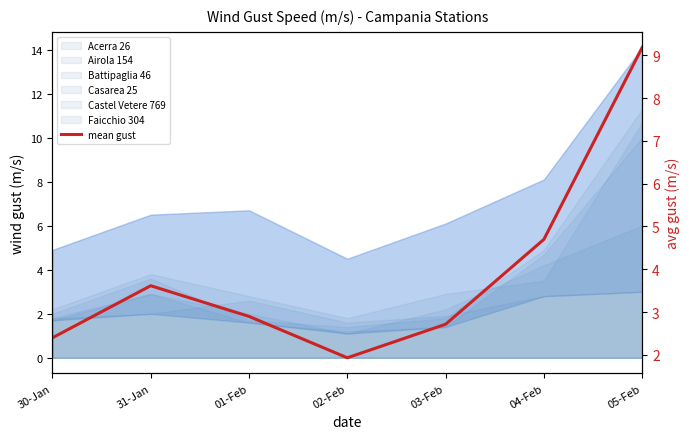

What is the label of the 2nd point from the right?

04-Feb